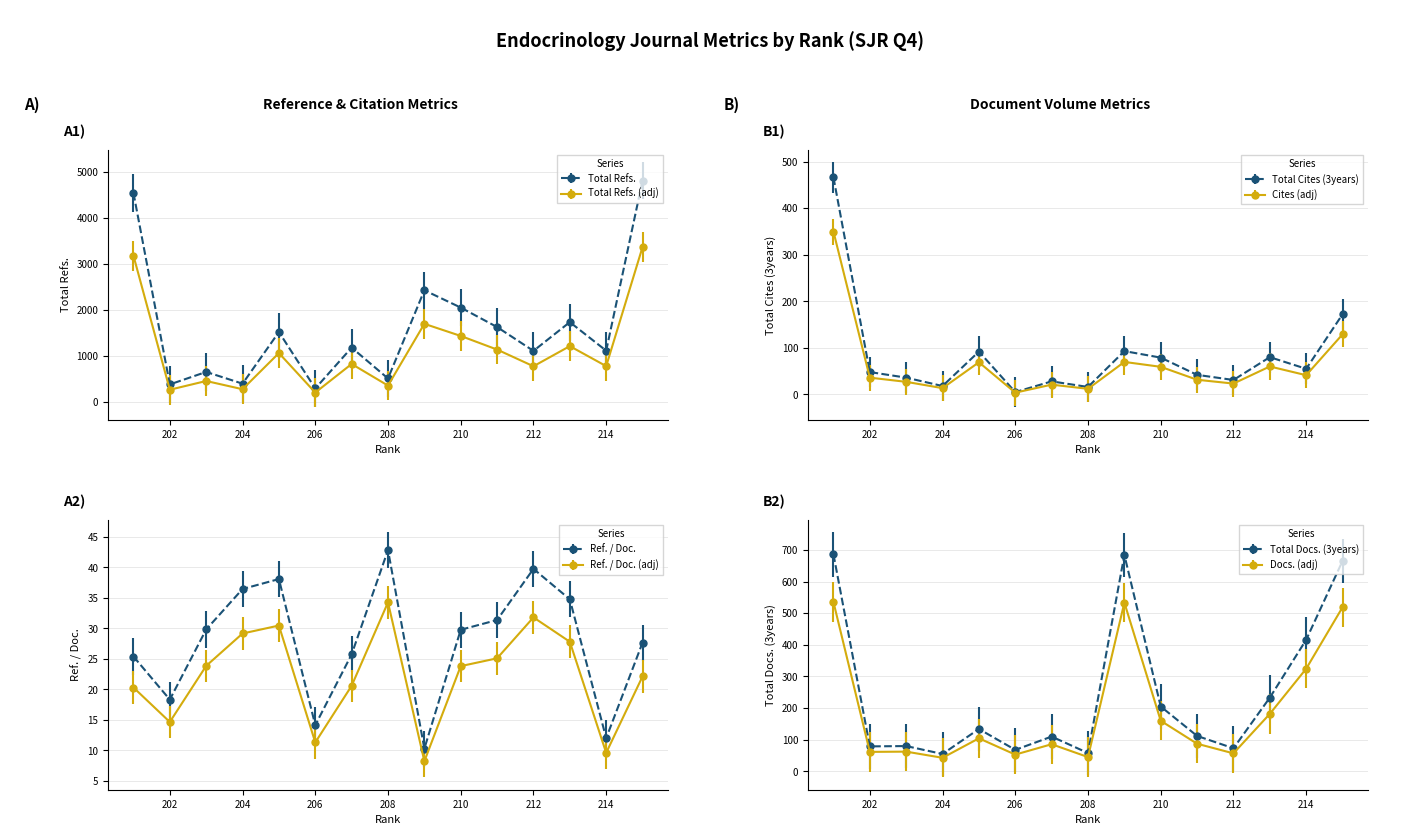

Between 206 and 208, which series saw the biggest shift?

Total Refs.